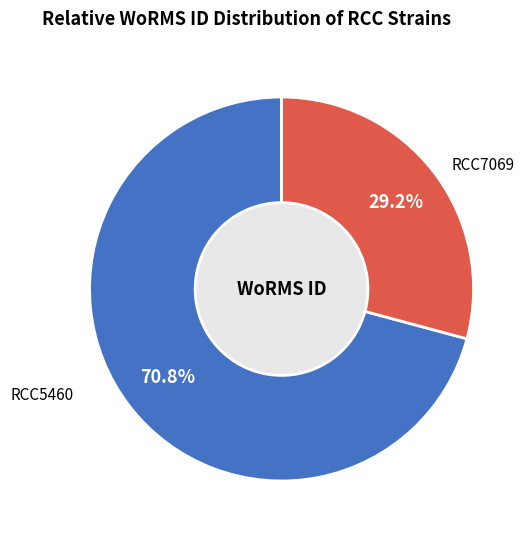

Count the number of slices in the pie.

2